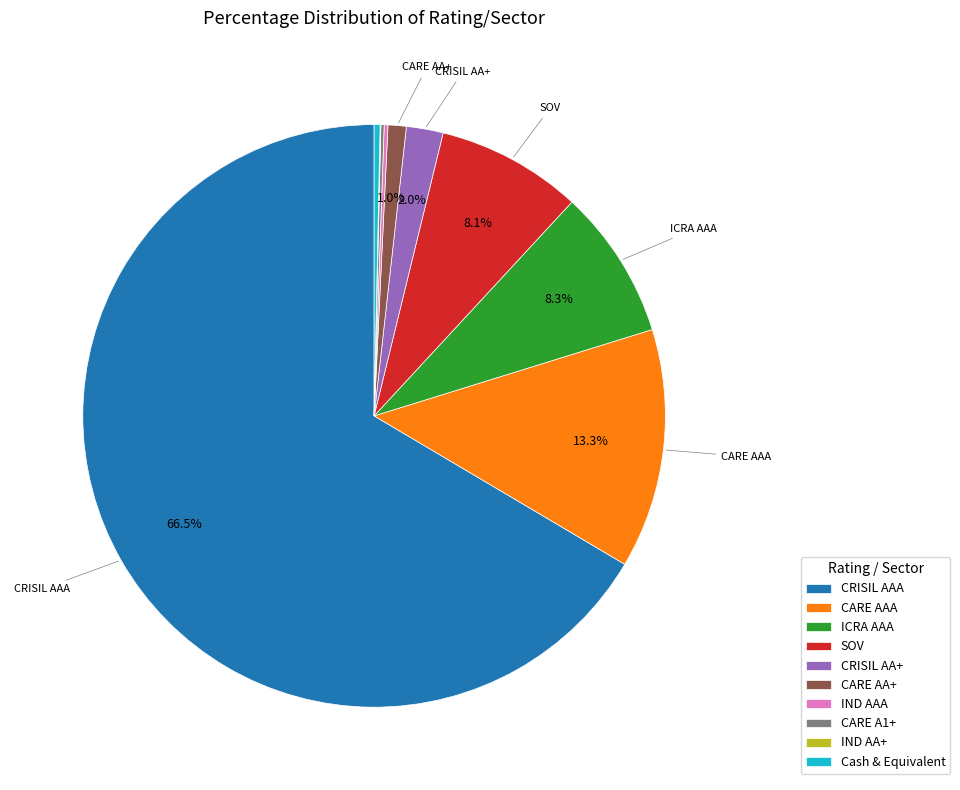

How much of the chart is everything except CRISIL AA+?

98.0%